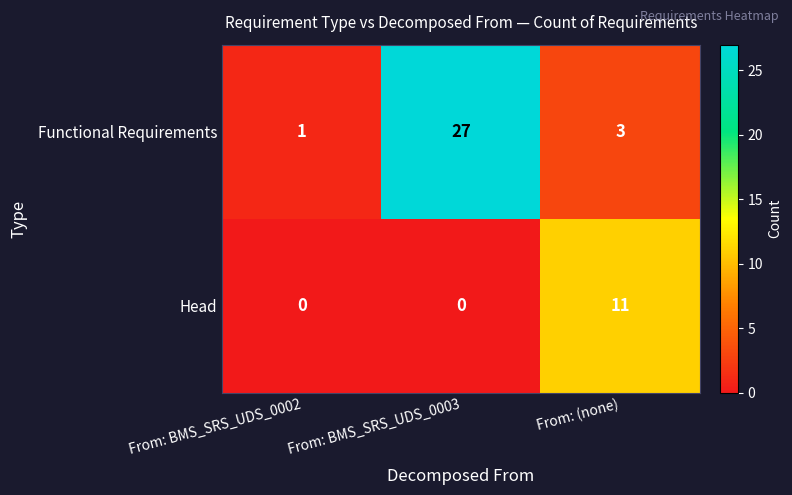

Which series has the largest total across all categories?

Functional Requirements